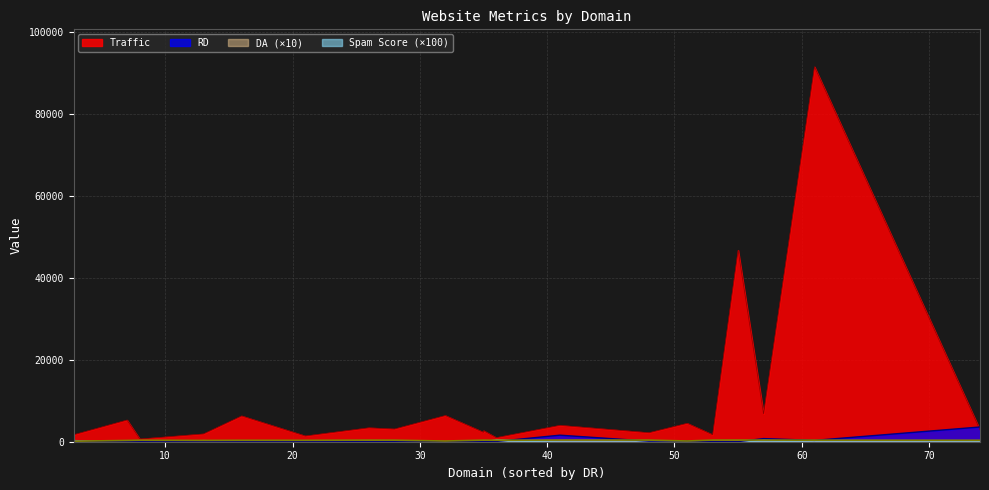

Which category has the highest value in the DA series?

dippermagazine.co.uk